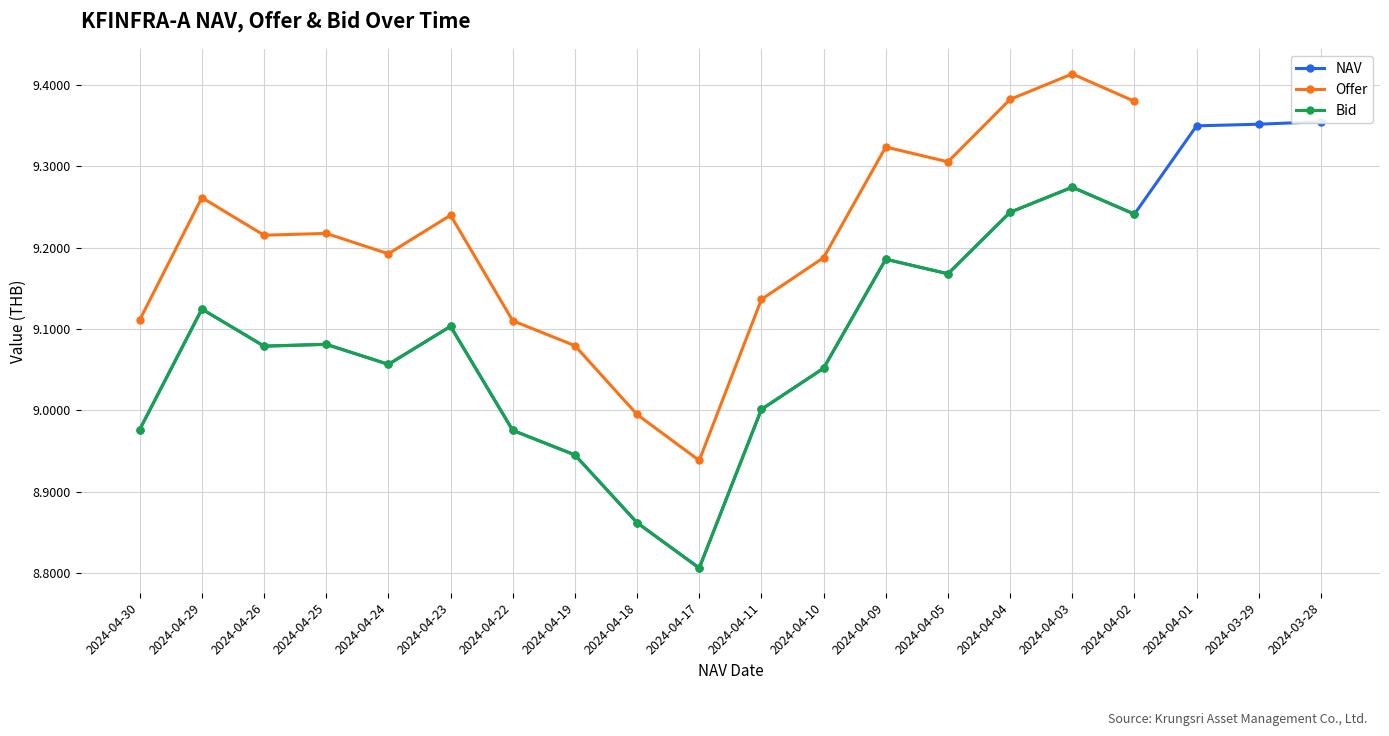

True or false: Offer and Bid cross at least once.

False